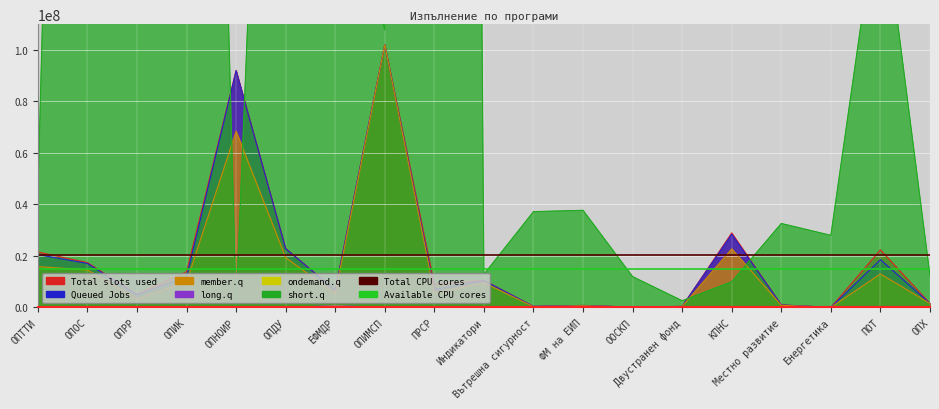

Is it true that Total CPU cores equals 20438871.4 at ОПТТИ?

True